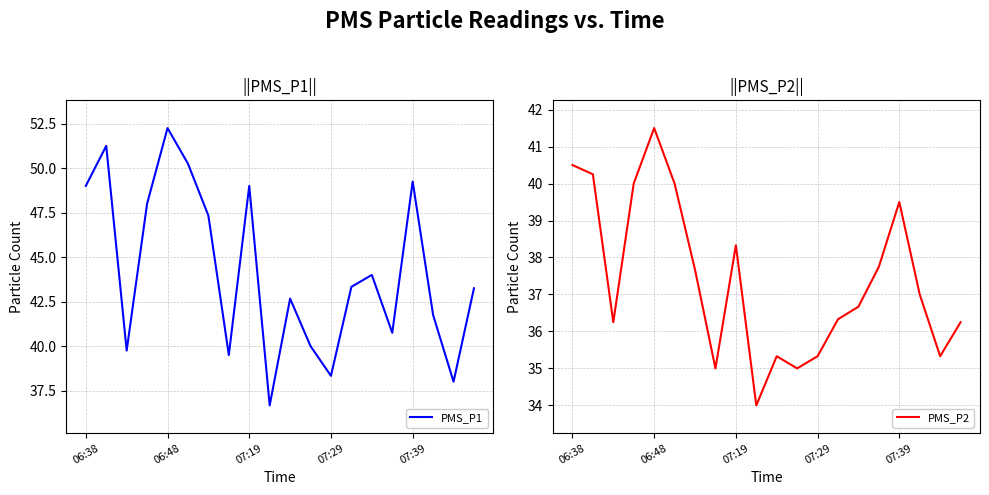

True or false: PMS_P1 has a value of 49.0 at 06:38.

True